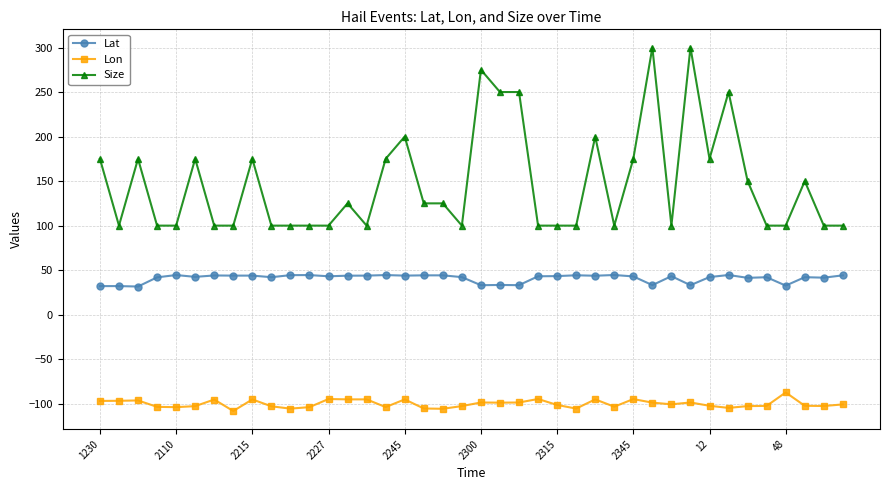

What is the value of the Size point at the 19th from the left?

125.0